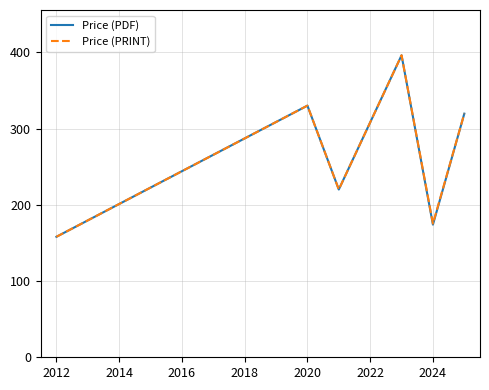

What is the minimum value shown in the chart?

158.0